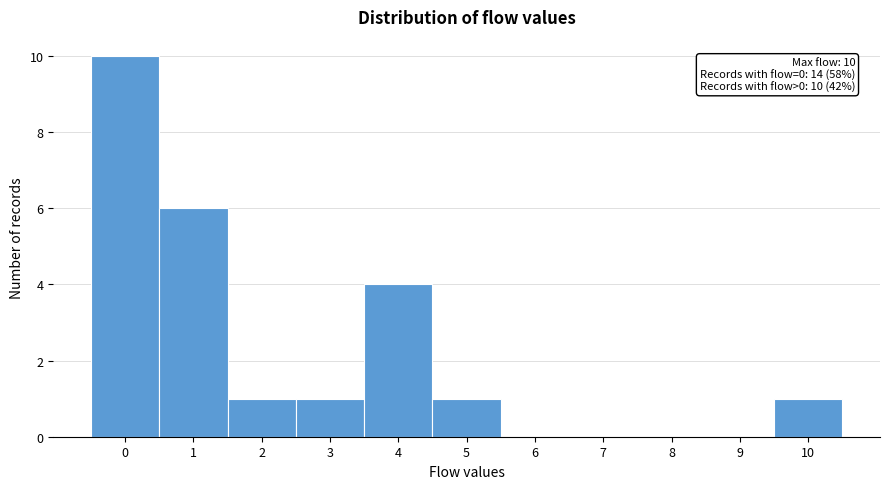

Which range on the x-axis has the tallest bar?

-0.5 to 0.5